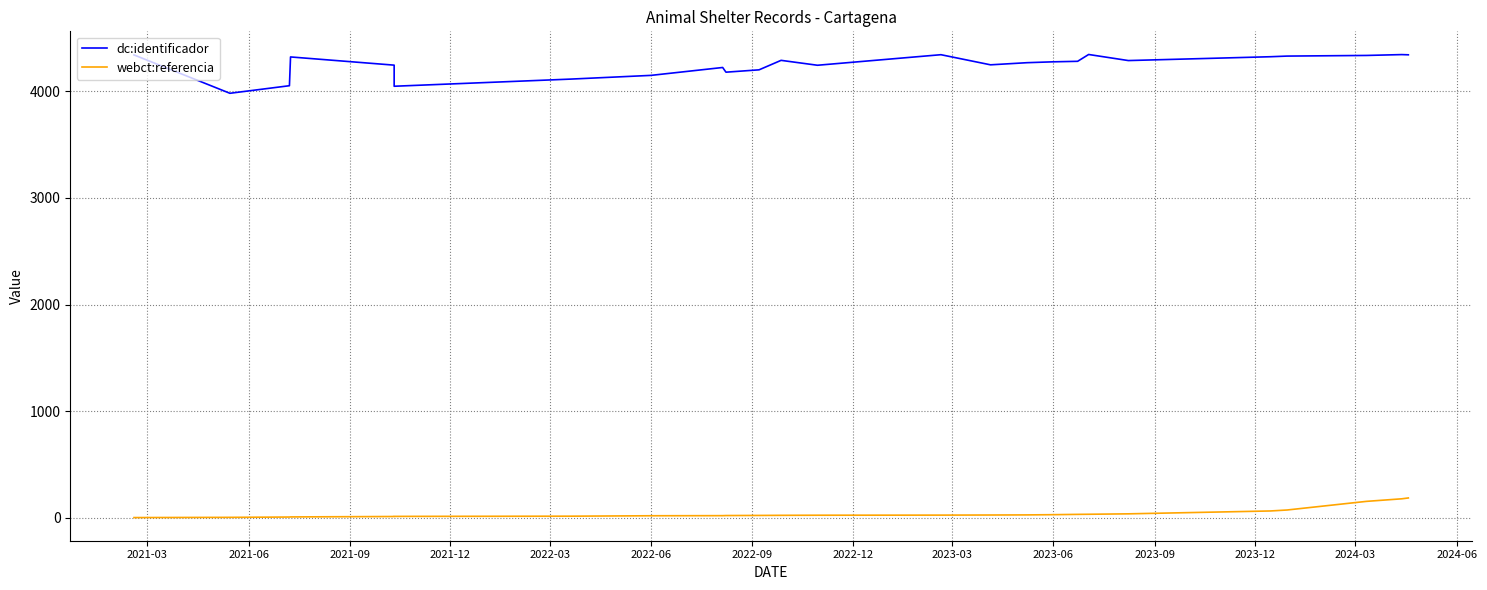

What are all the series names shown in the legend?

dc:identificador, webct:referencia